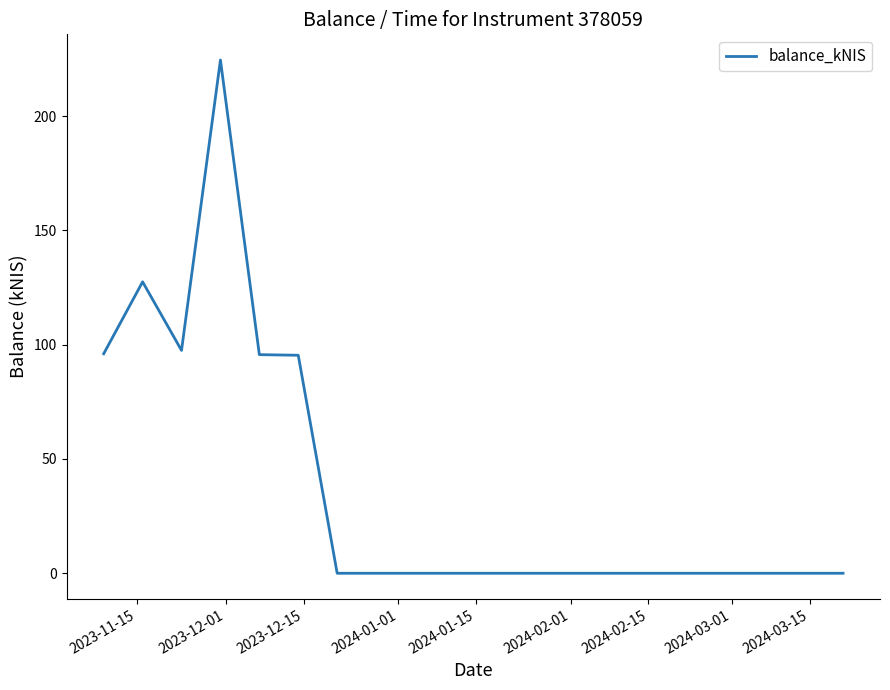

What is the maximum value shown in the chart?

224.5